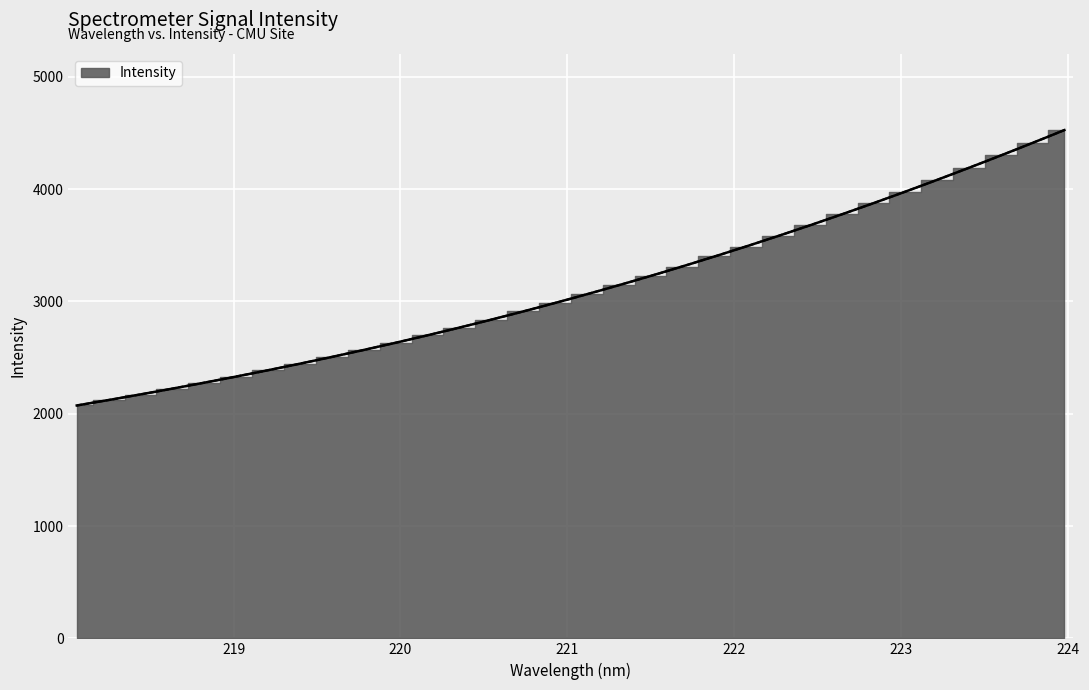

What is the change in value from 218.0596 to 221.3083?

+1074.3